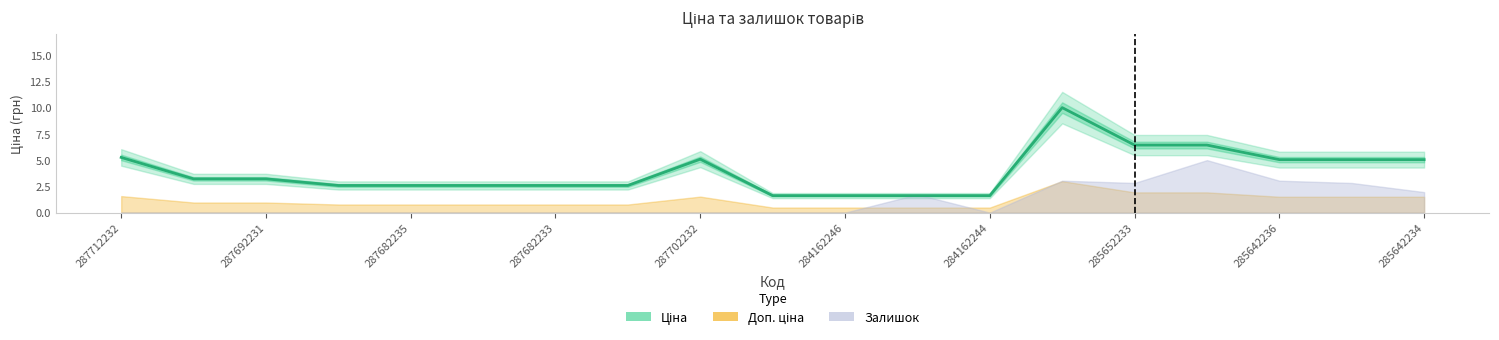

How many categories are shown in the chart?

19